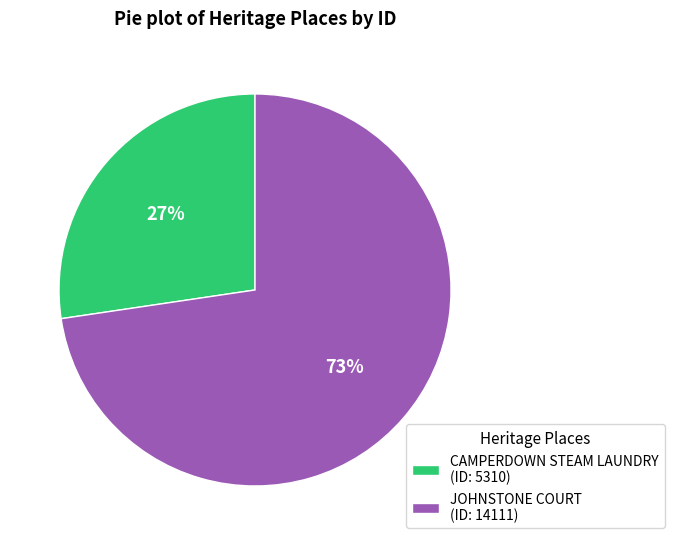

To the nearest percent, what is the average slice percentage?

50%